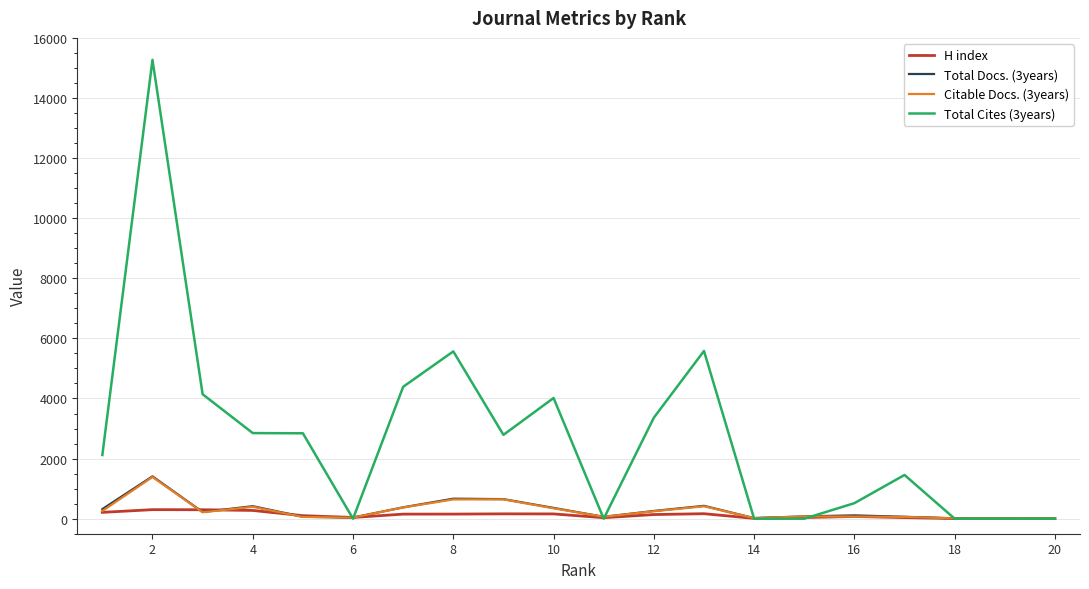

Which series has the largest range (max minus min)?

Total Cites (3years)